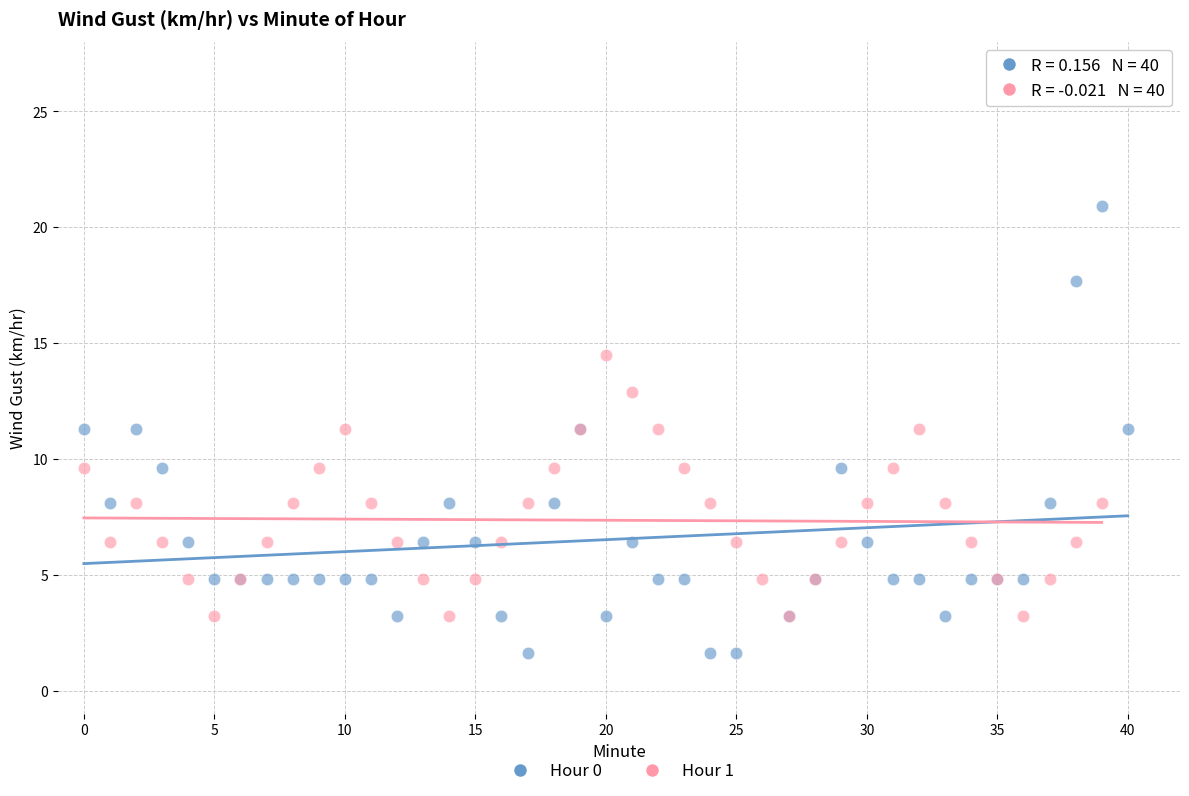

Which series contains the highest Y value?

Hour 0